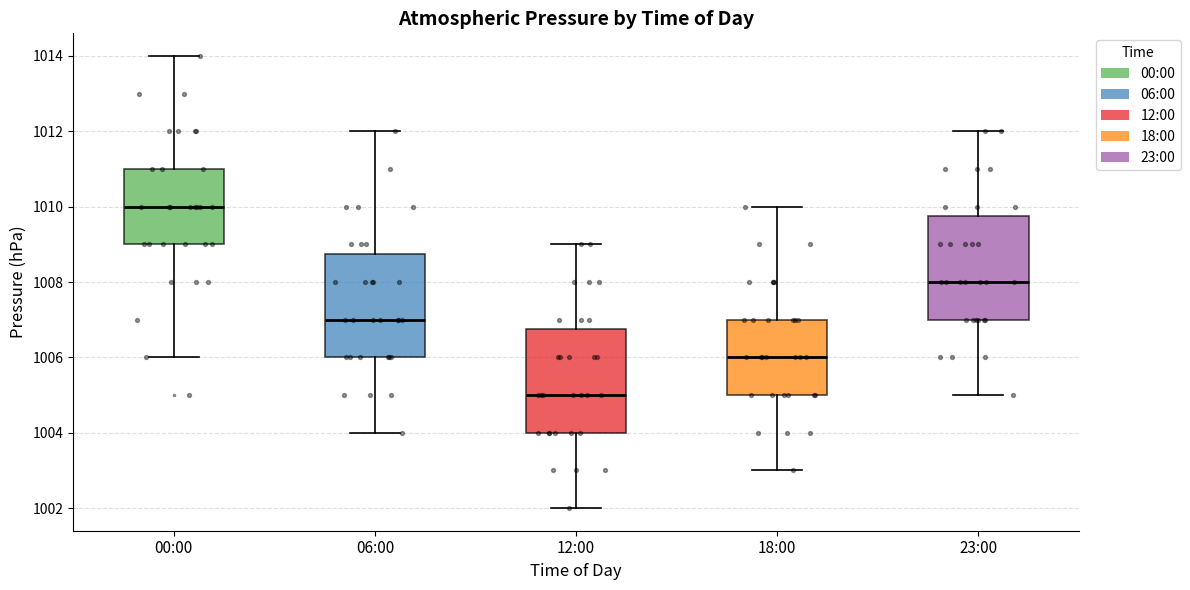

Which box has the highest median line?

00:00